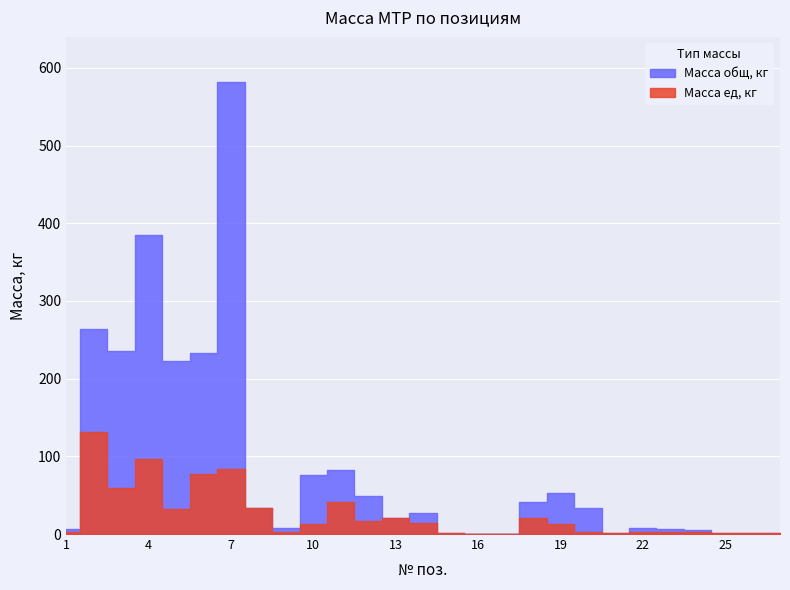

How many interior local peaks does the Масса общ, кг series have?

7